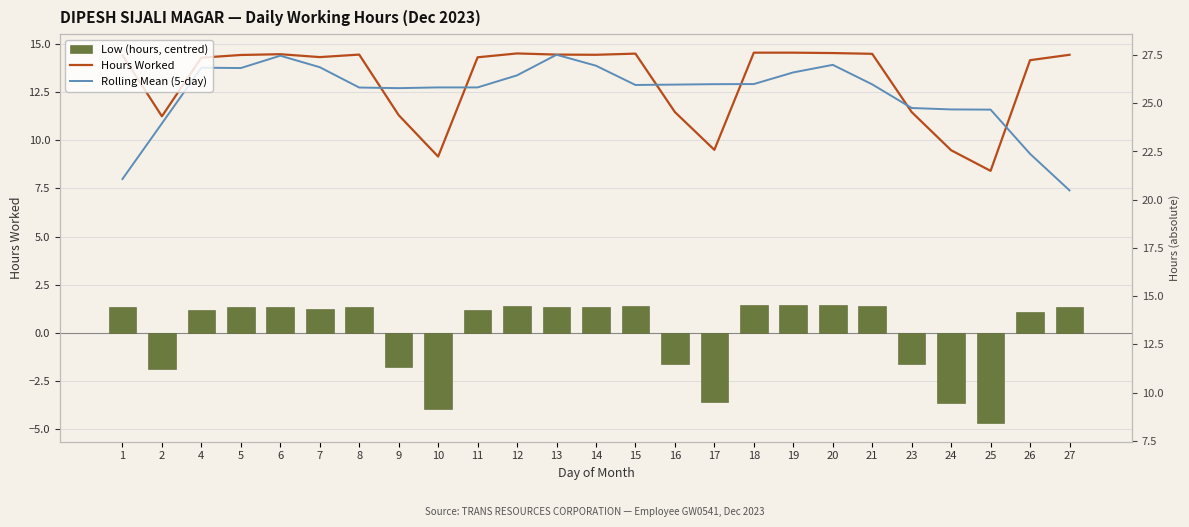

True or false: Hours Worked has a value of 14.5 at 6.

True